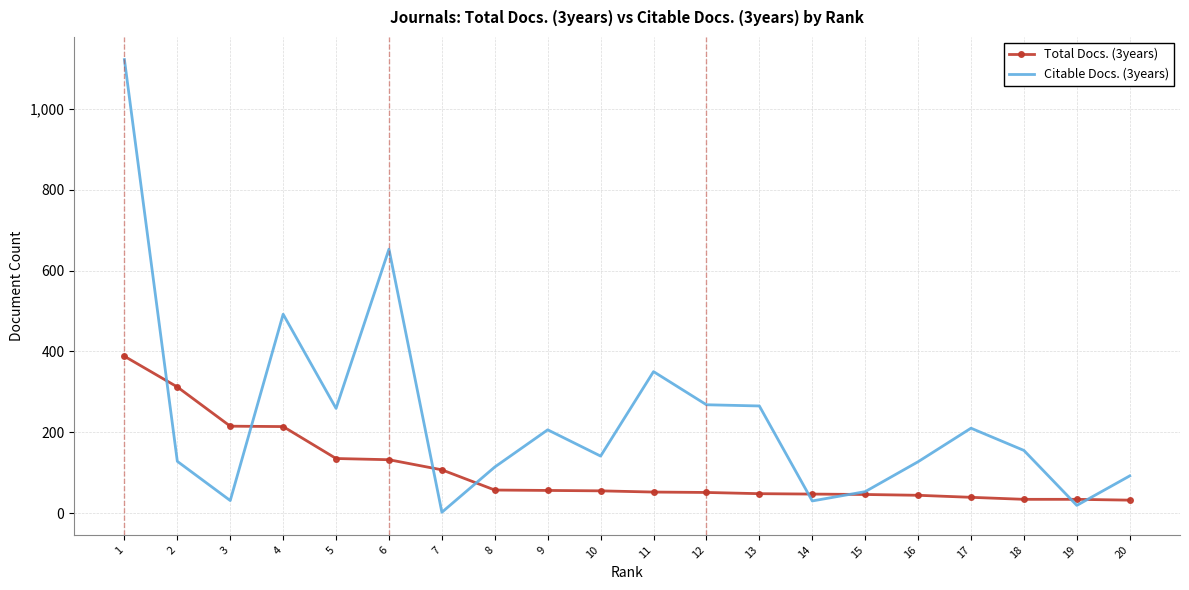

What is the sum of the Citable Docs. (3years) values at 5 and 7?

261